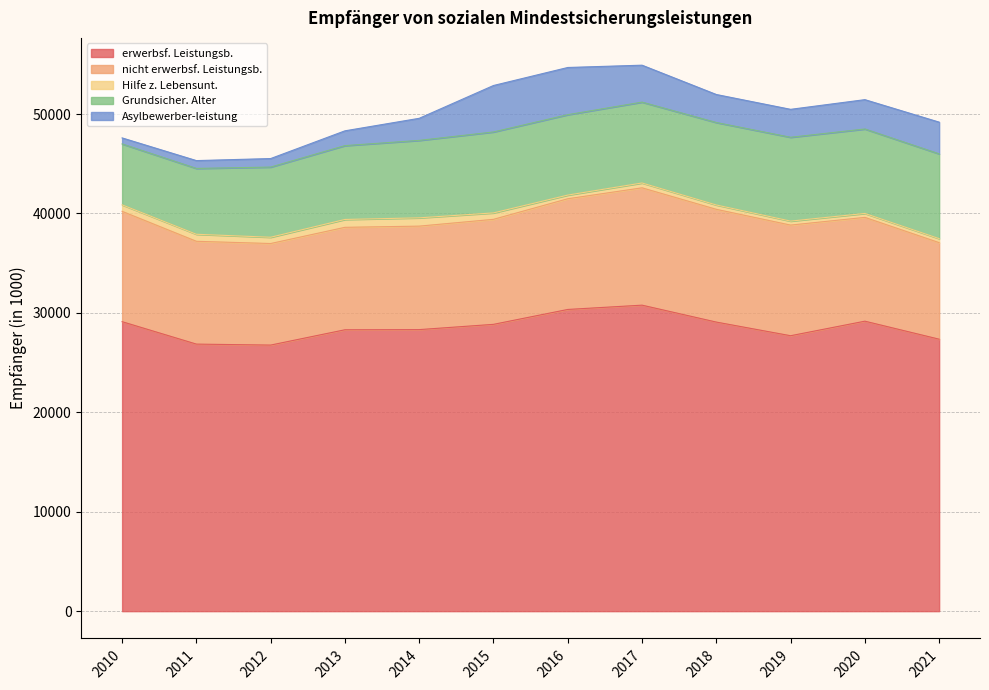

Which has a higher value, 2014 or 2012?

2014